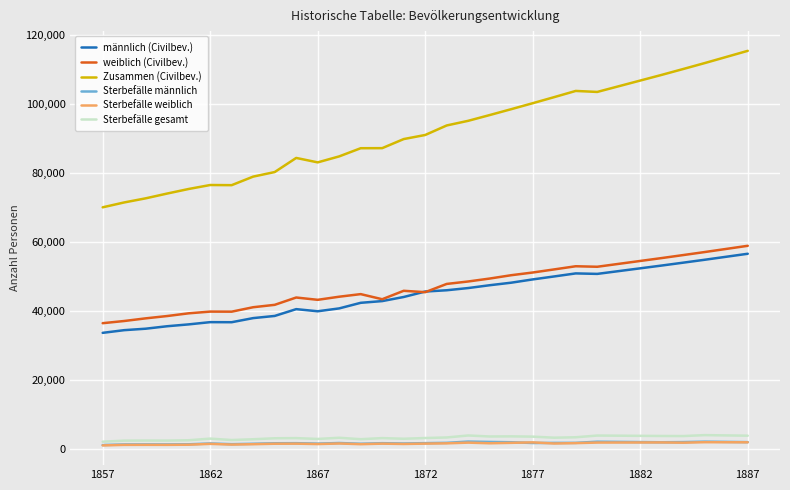

Which series has the largest total across all categories?

Zusammen (Civilbev.)